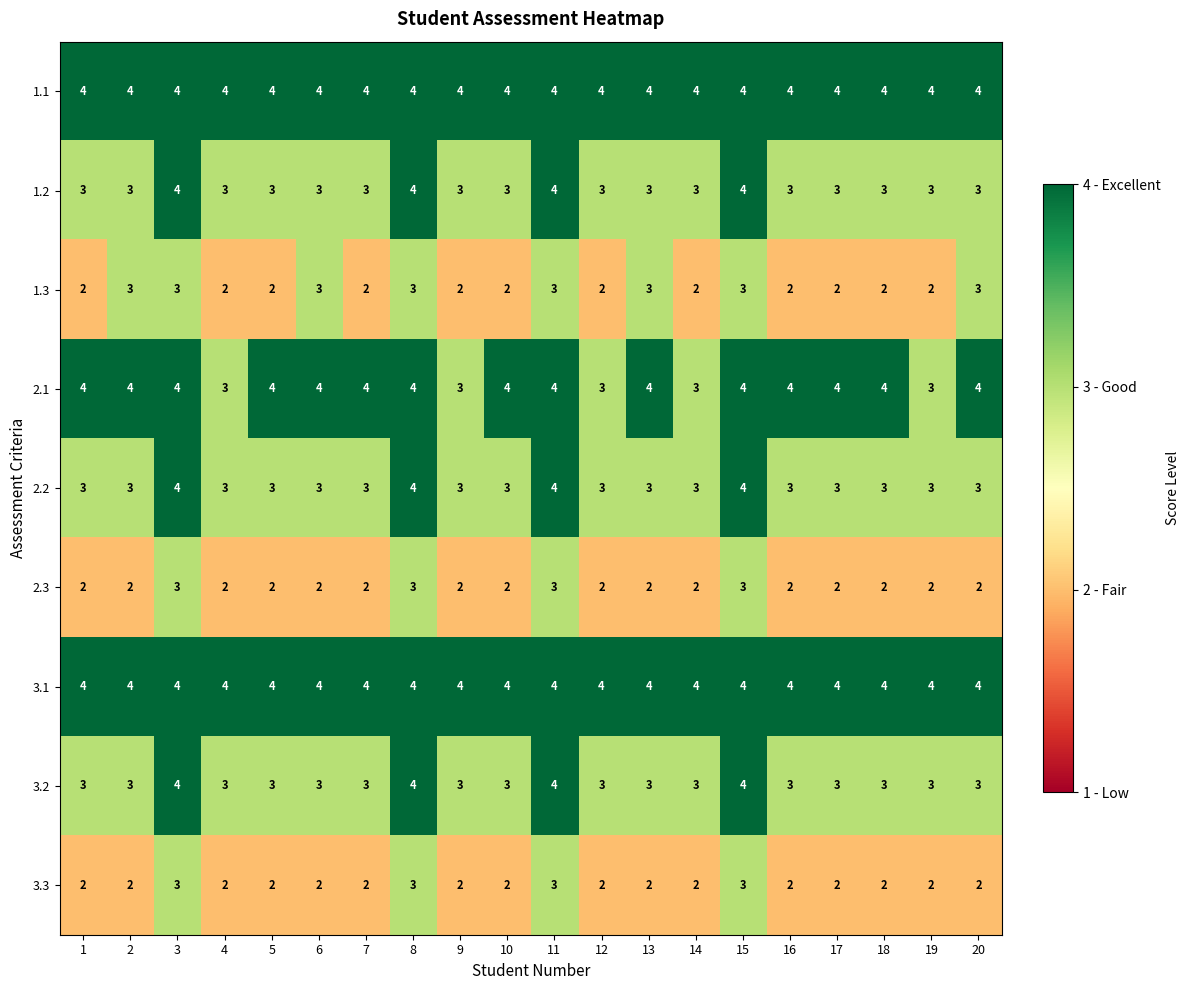

True or false: 2.1 has a value of 3 at 14.

True